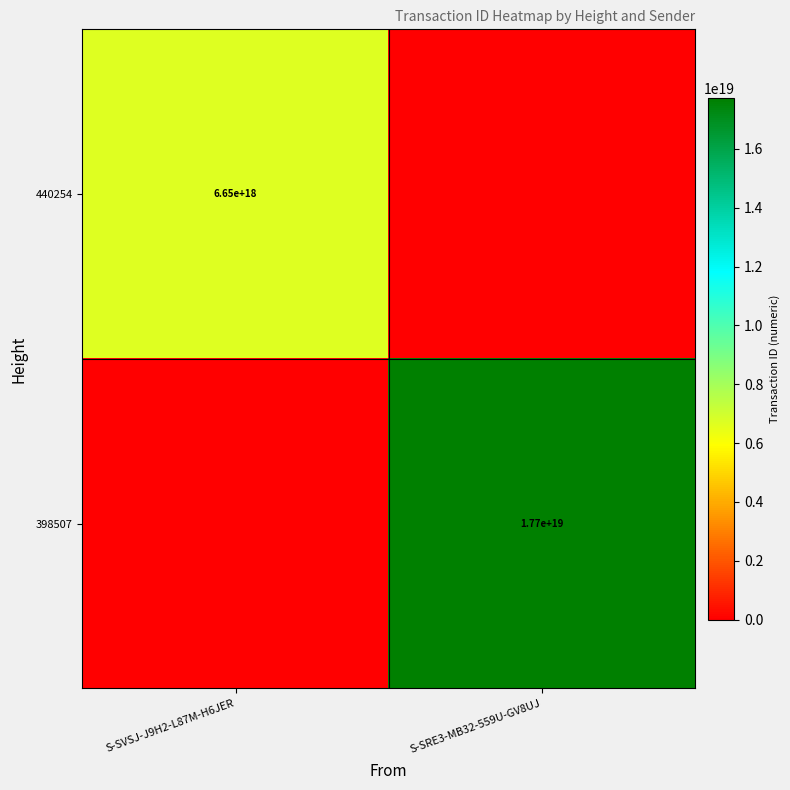

The 440254 series shows 0.0 at S-SRE3-MB32-559U-GV8UJ. True or false?

True